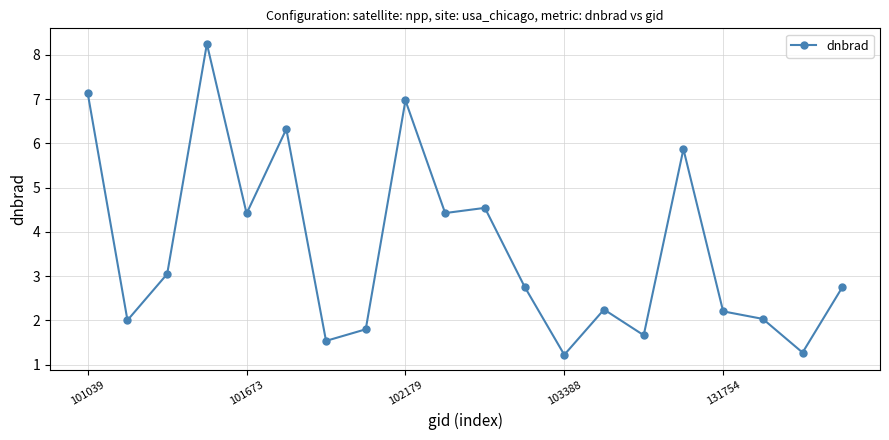

True or false: the data has more than 1 interior local peaks.

True